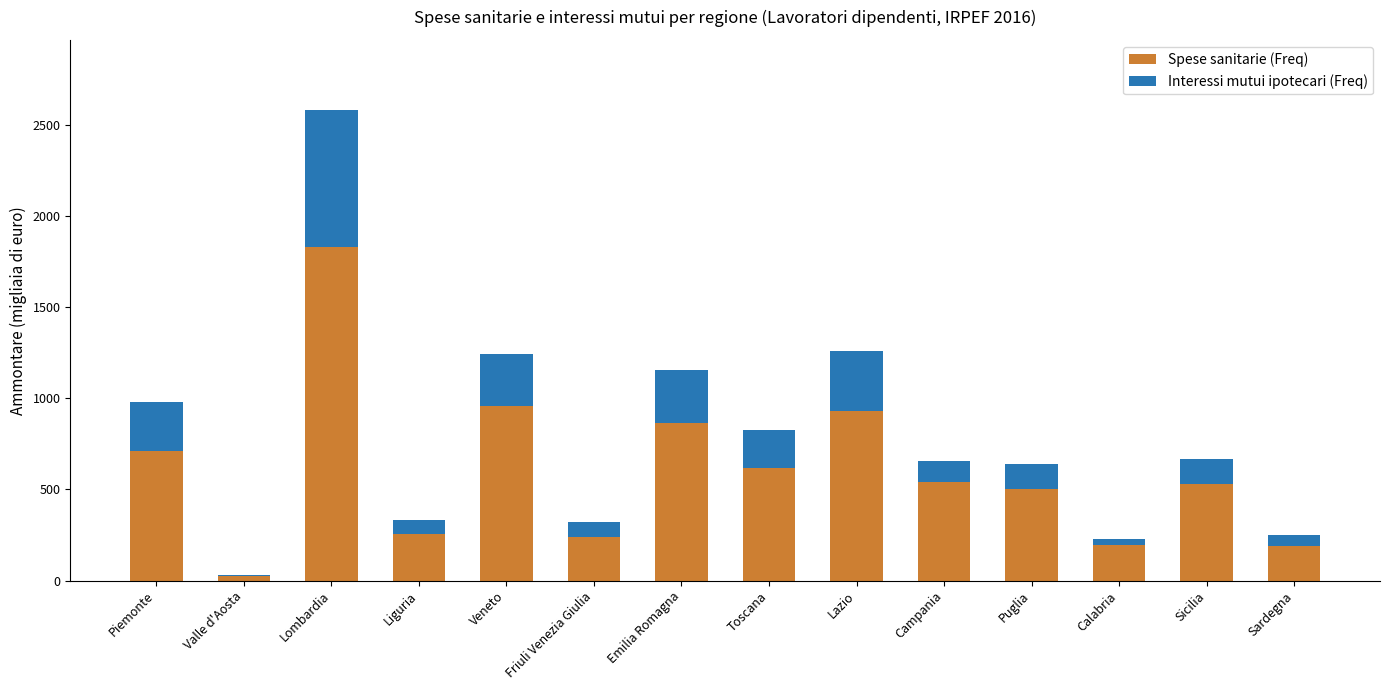

At which category is the sum across all series the highest?

Lombardia